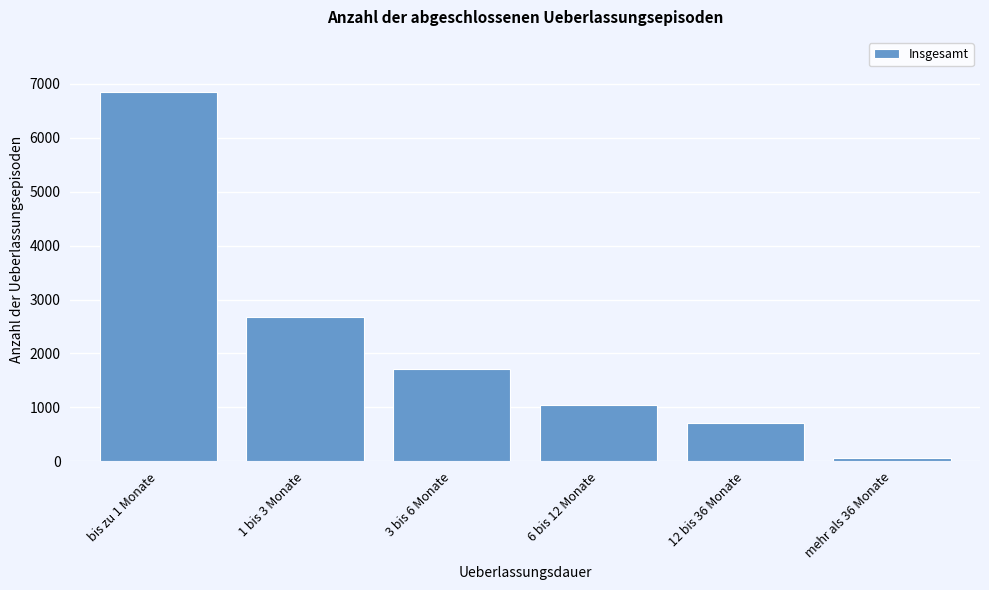

Reading left to right, list all the values displayed in this chart.

6839	2671	1719	1041	705	62